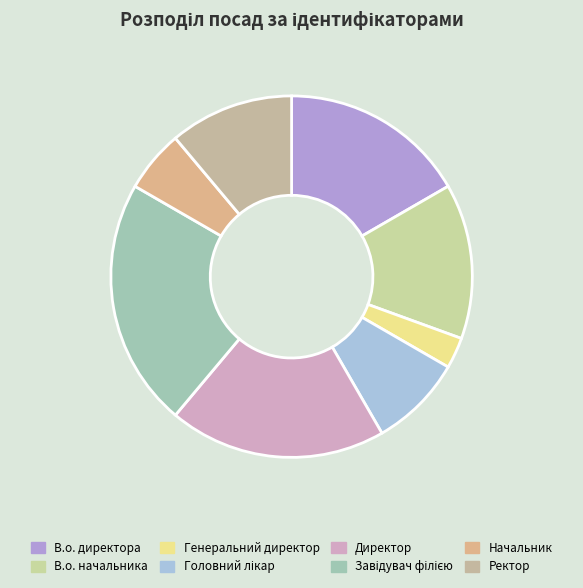

Rank the categories by value from highest to lowest.

Завідувач філією, Директор, В.о. директора, В.о. начальника, Ректор, Головний лікар, Начальник, Генеральний директор